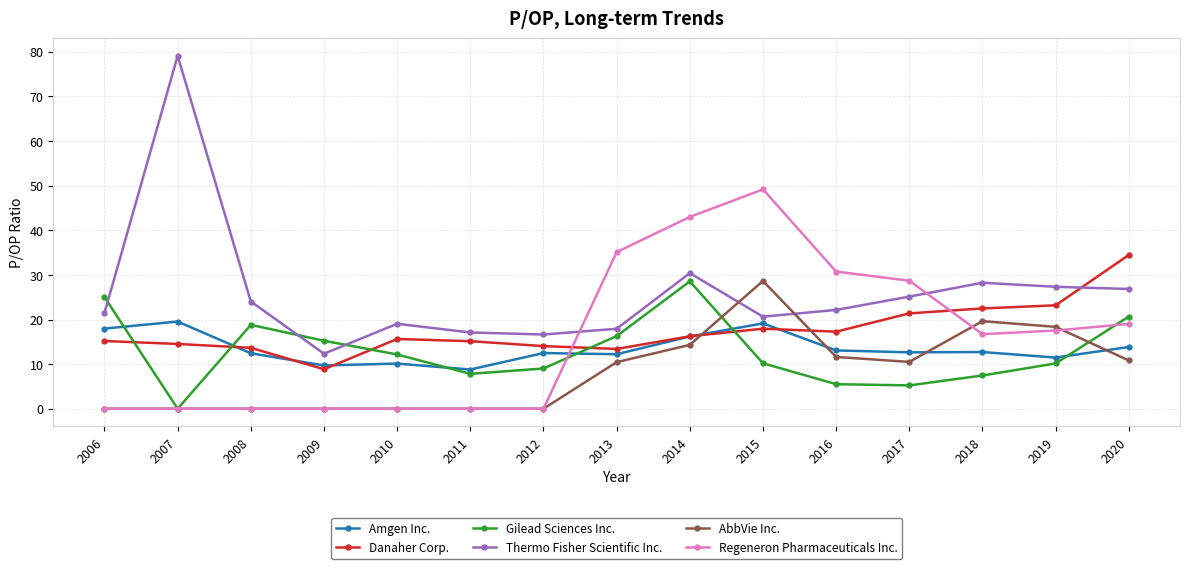

What value does the Regeneron Pharmaceuticals Inc. series have at 2014?

43.0